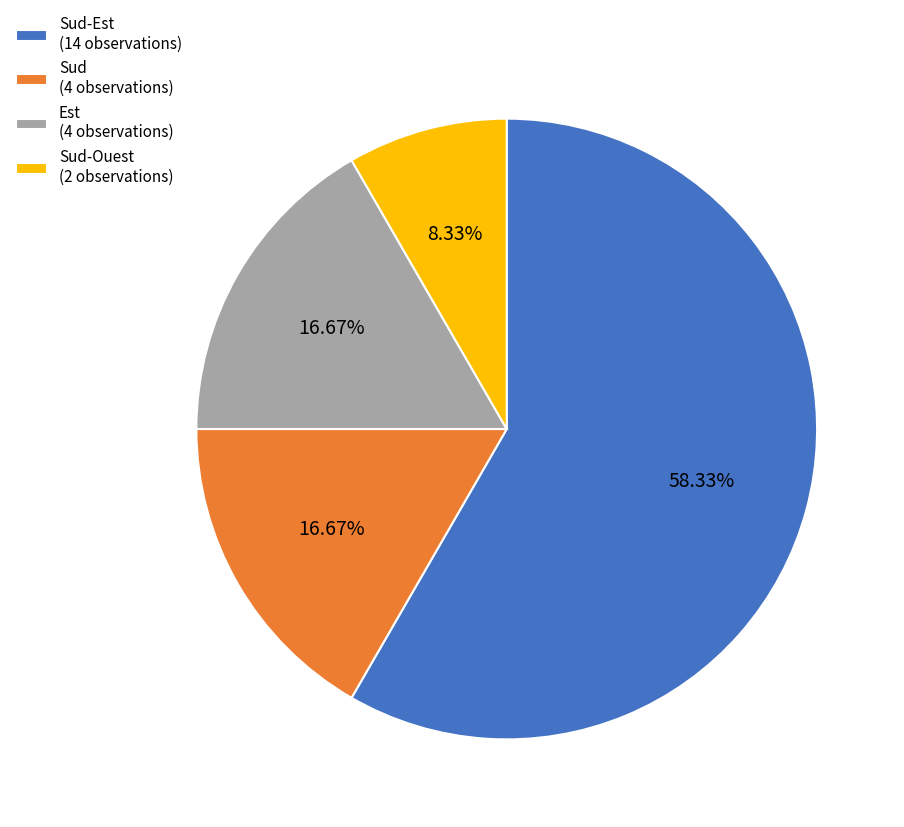

Do Sud (4 observations) and Sud-Ouest (2 observations) together represent more than half of the pie?

No